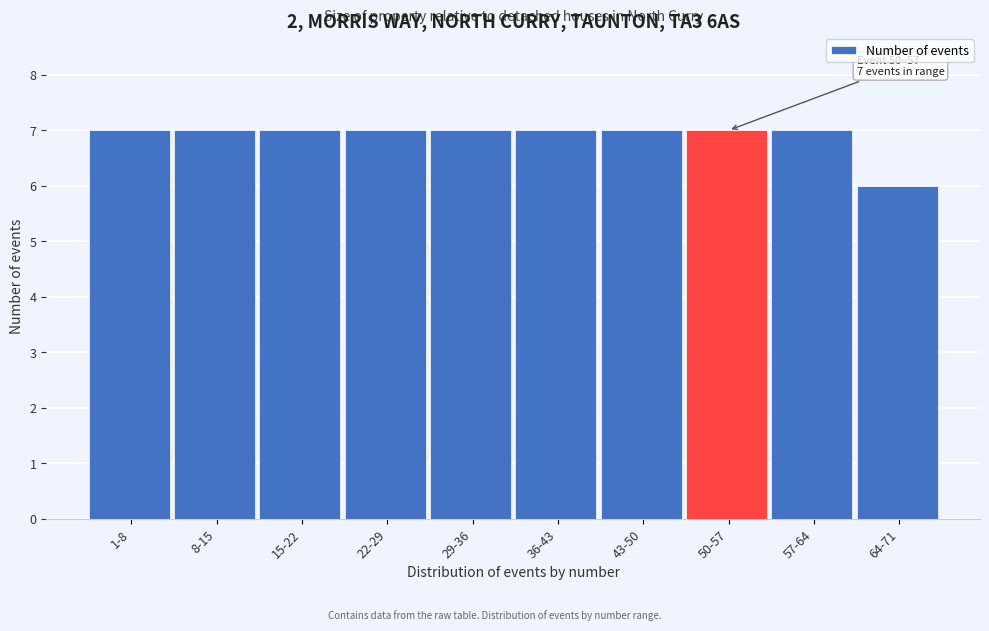

Reading right to left, what are all the values shown in this chart?

64-71=6	57-64=7	50-57=7	43-50=7	36-43=7	29-36=7	22-29=7	15-22=7	8-15=7	1-8=7